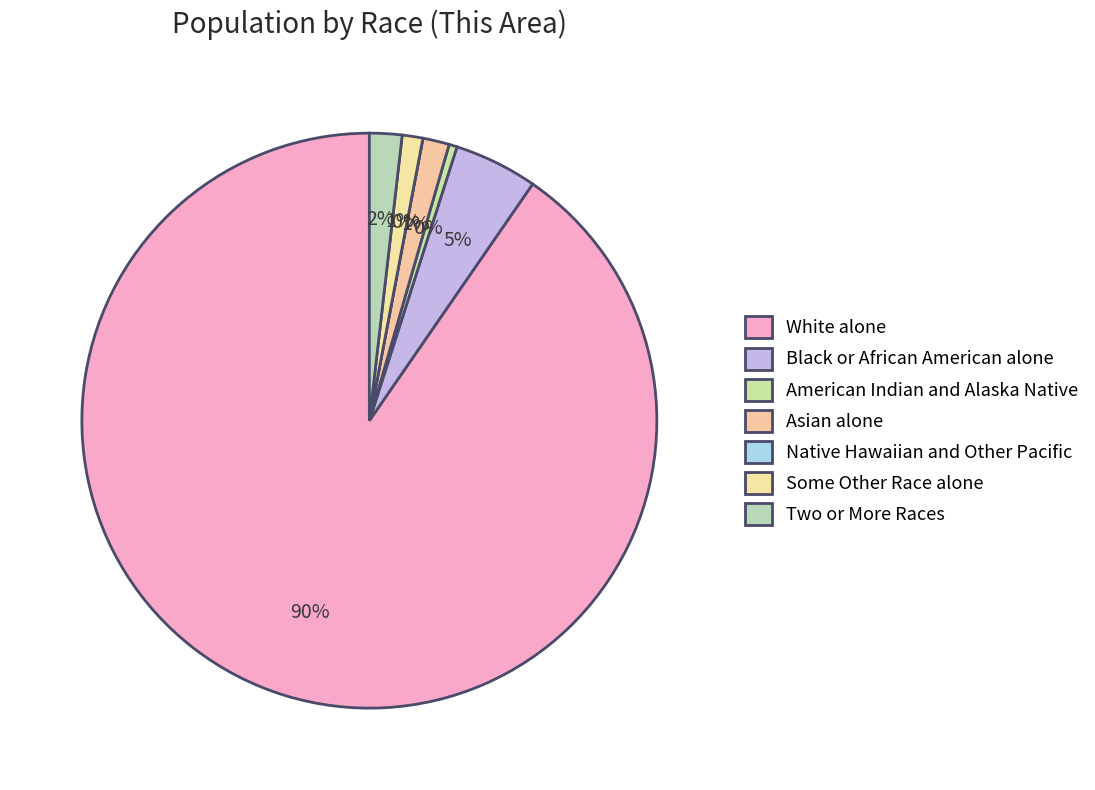

Count the number of slices in the pie.

7